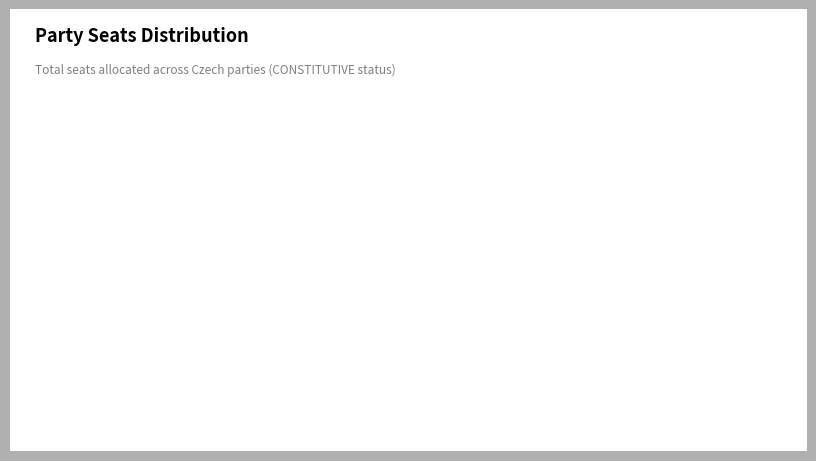

True or false: CZ04 accounts for 18% of the total.

True